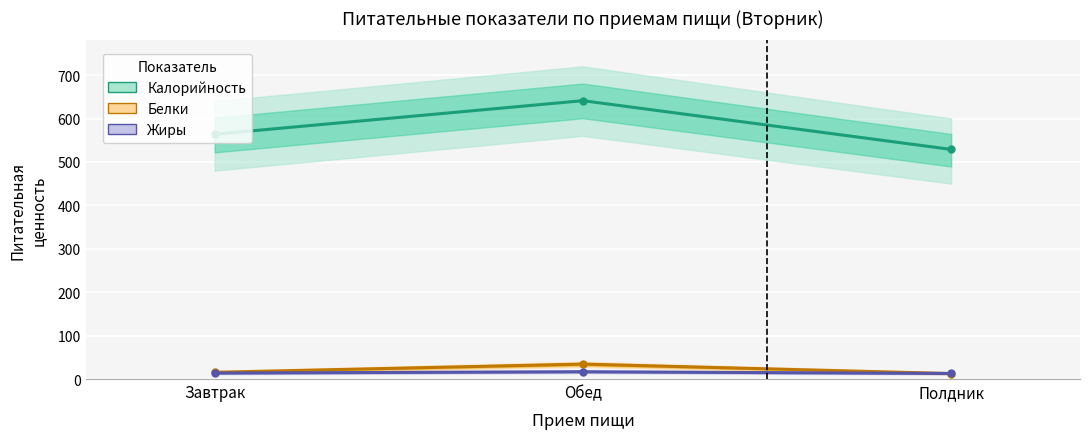

What is the difference between the second highest and minimum values in the Белки series?

2.9